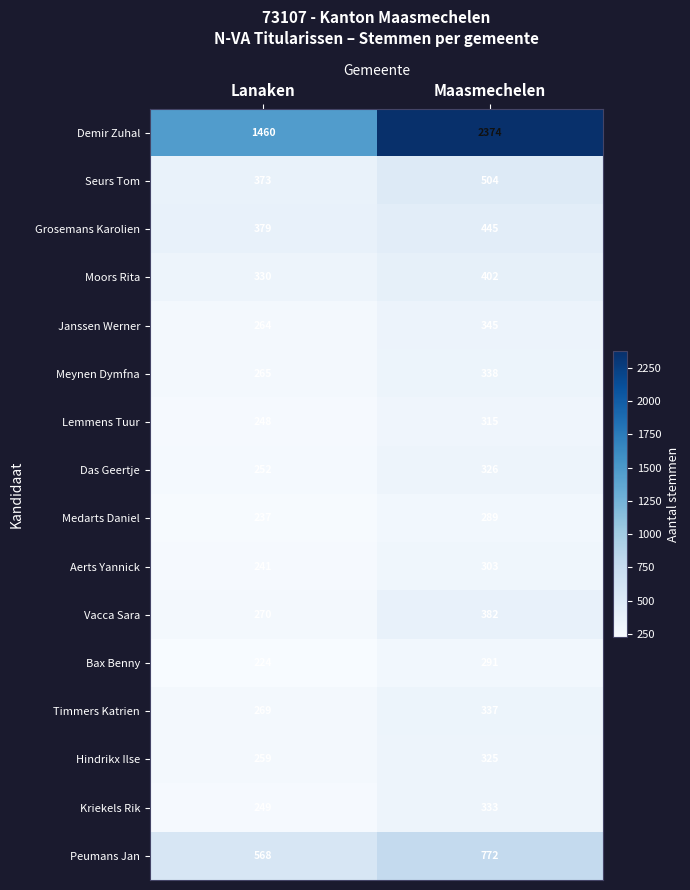

The Meynen Dymfna series shows 106 at Lanaken. True or false?

False